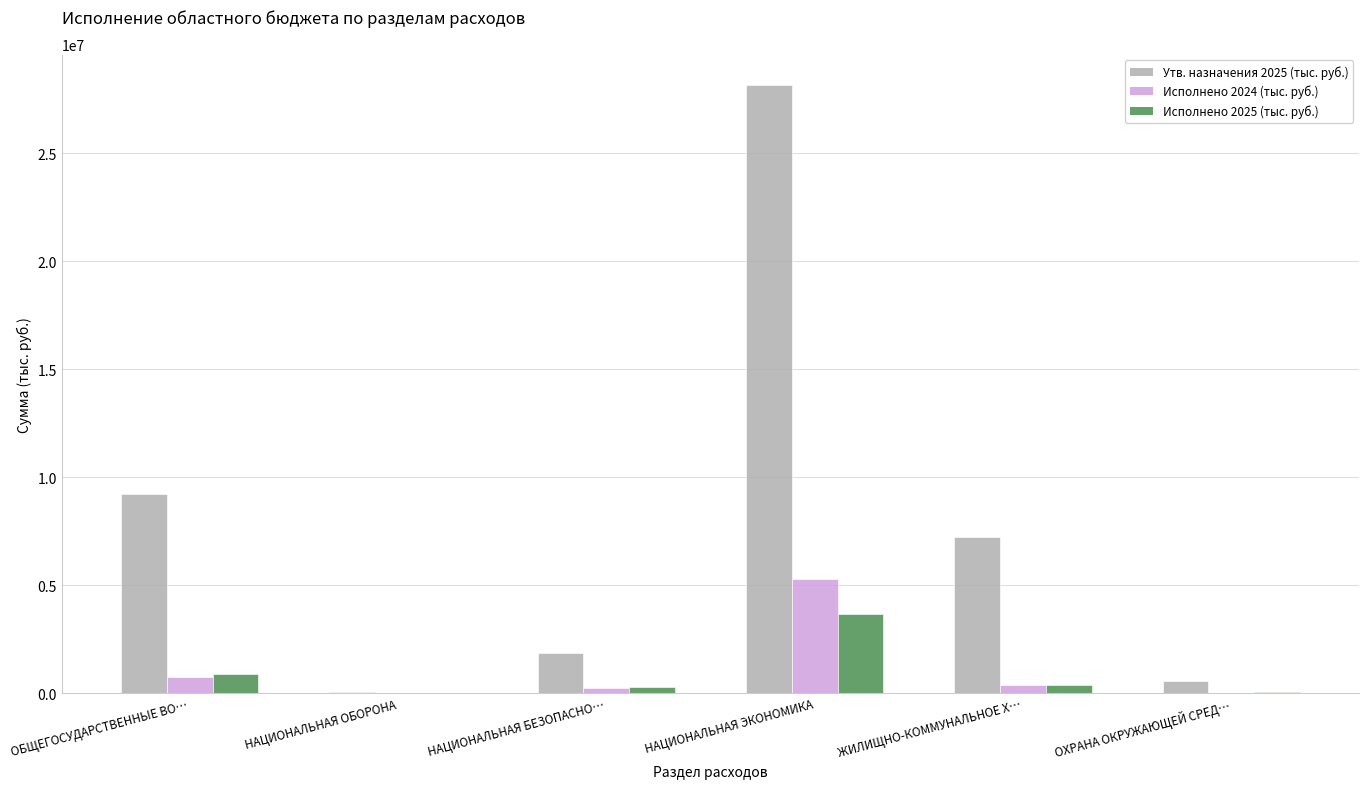

At which label does Утв. назначения 2025 (тыс. руб.) first exceed 7227256?

ОБЩЕГОСУДАРСТВЕННЫЕ ВО…